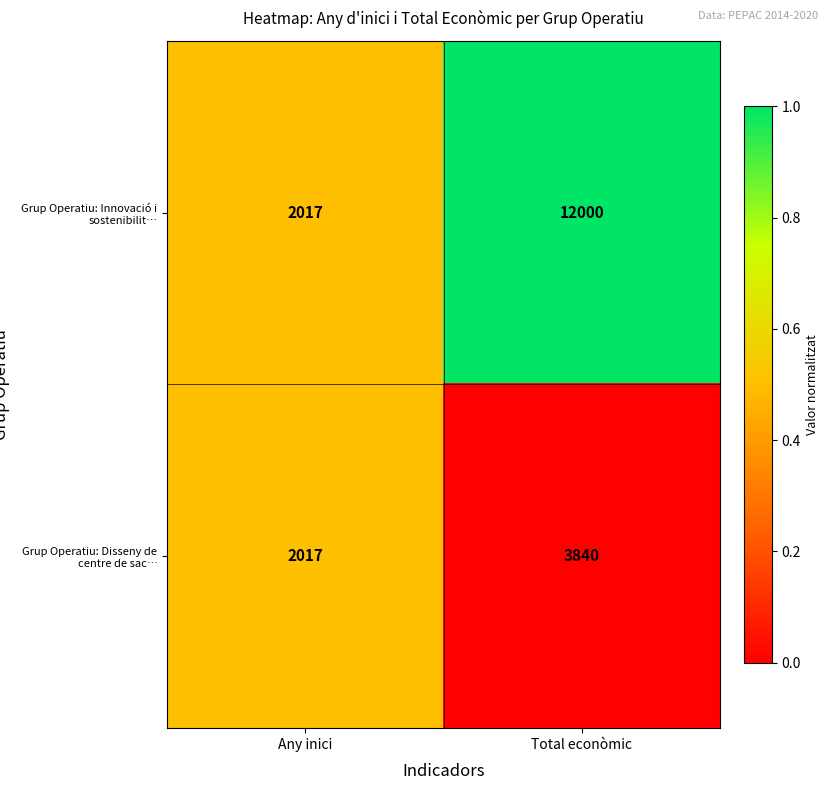

Which series has the largest total across all categories?

Grup Operatiu: Innovació i sostenibilit…